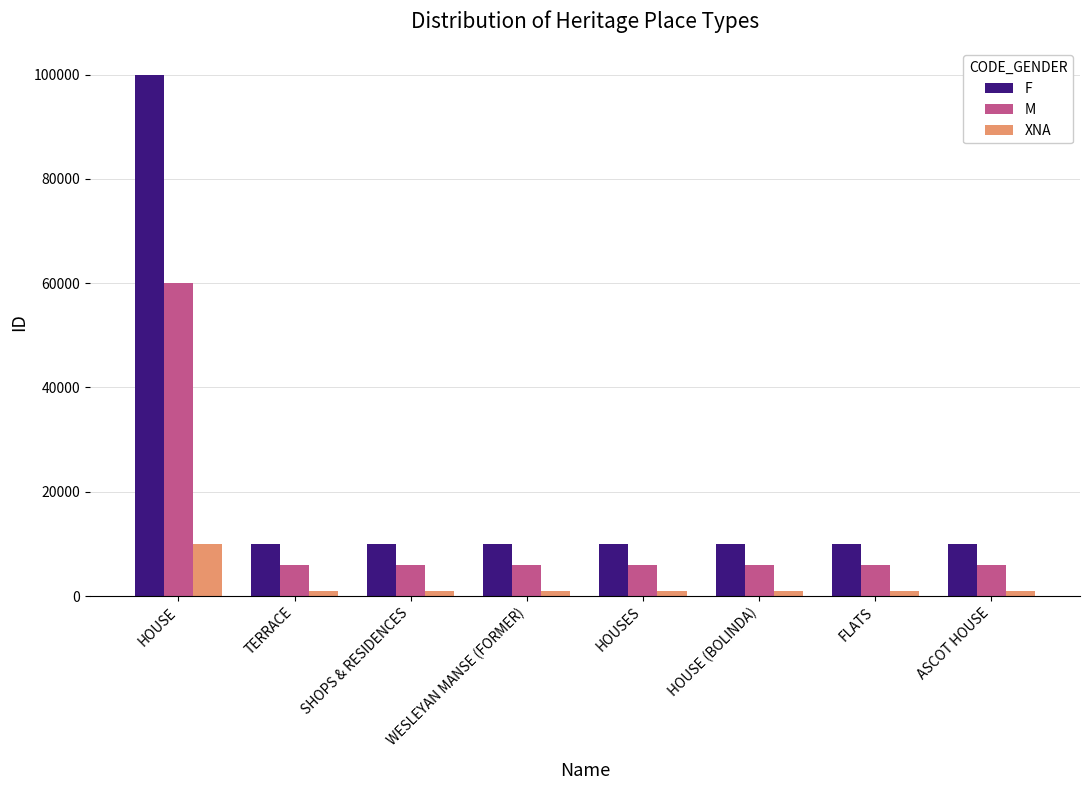

List the series in order of their peak value, lowest first.

XNA, M, F